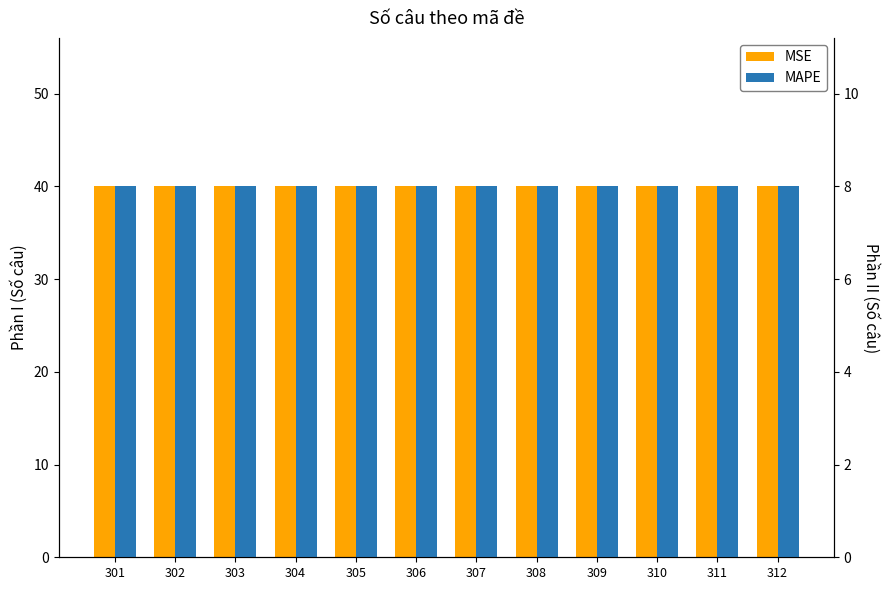

What is the greatest value displayed?

40